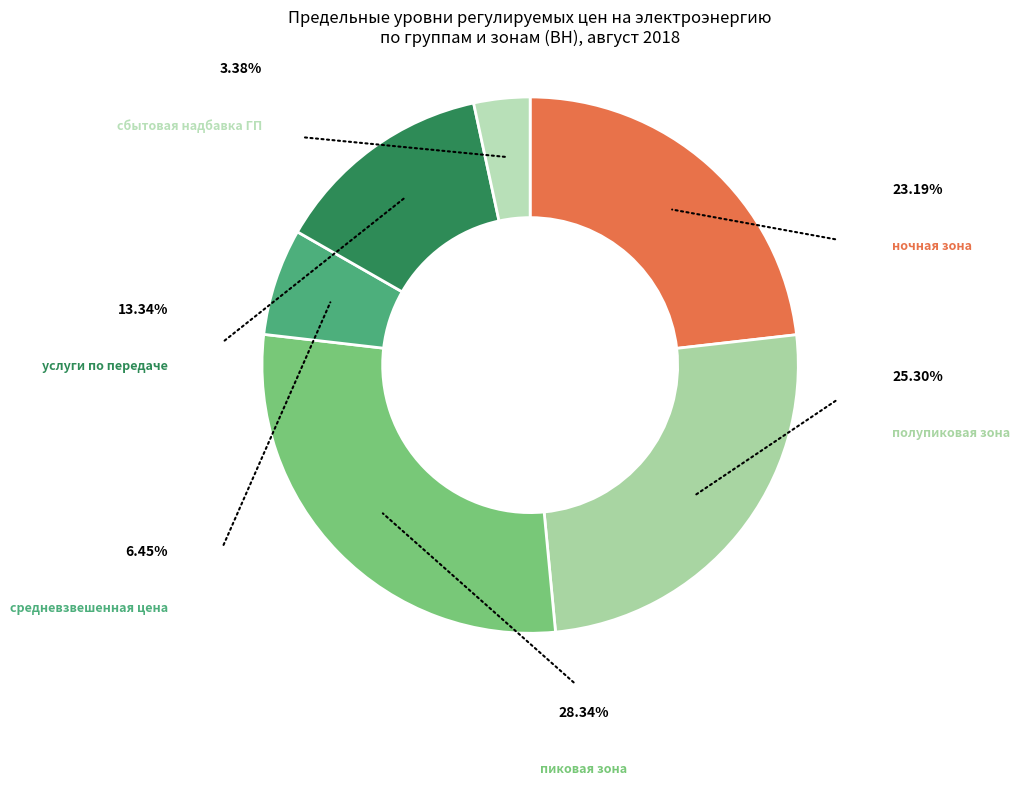

What is the largest slice in the pie chart?

пиковая зона